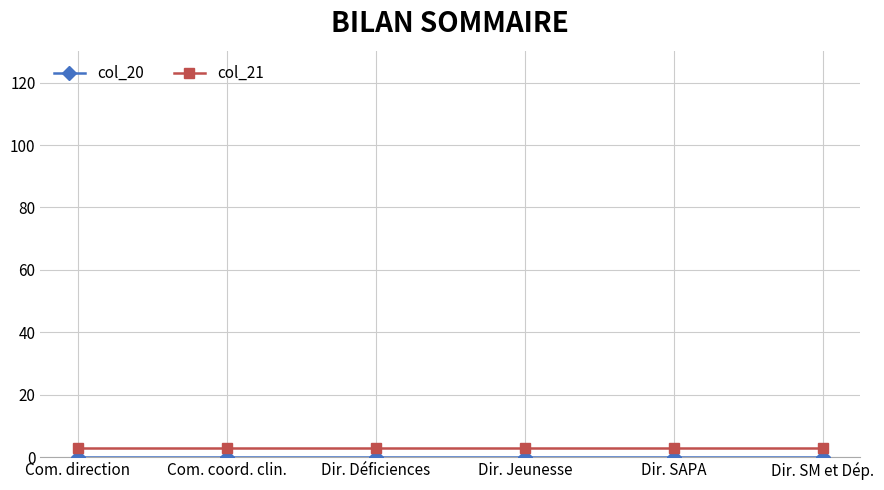

What is the greatest value displayed?

3